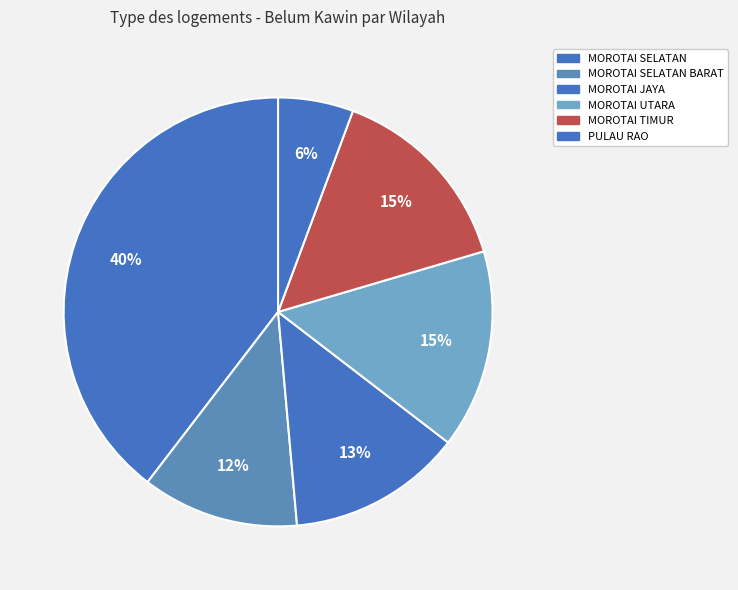

Which category has the smallest portion of the pie?

PULAU RAO